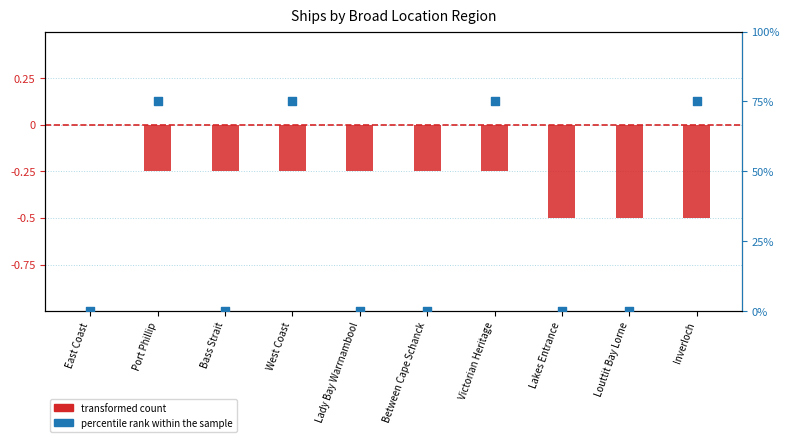

Which series reaches the minimum Y coordinate?

transformed count